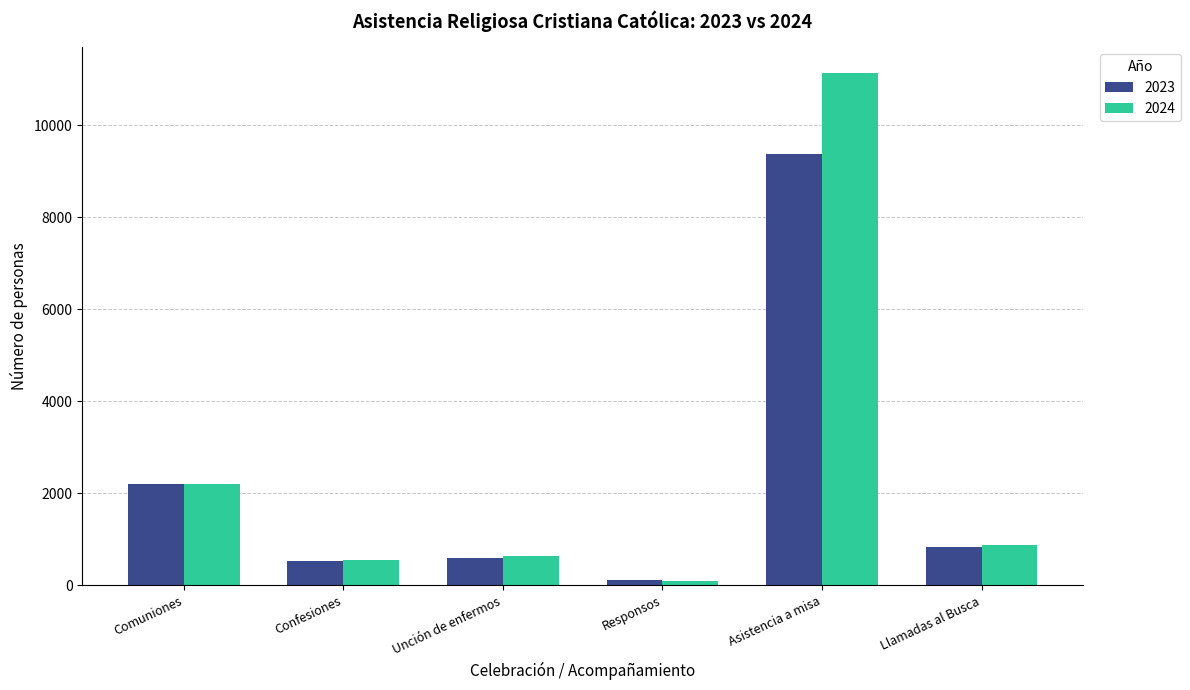

At which label does 2024 reach its peak?

Asistencia a misa